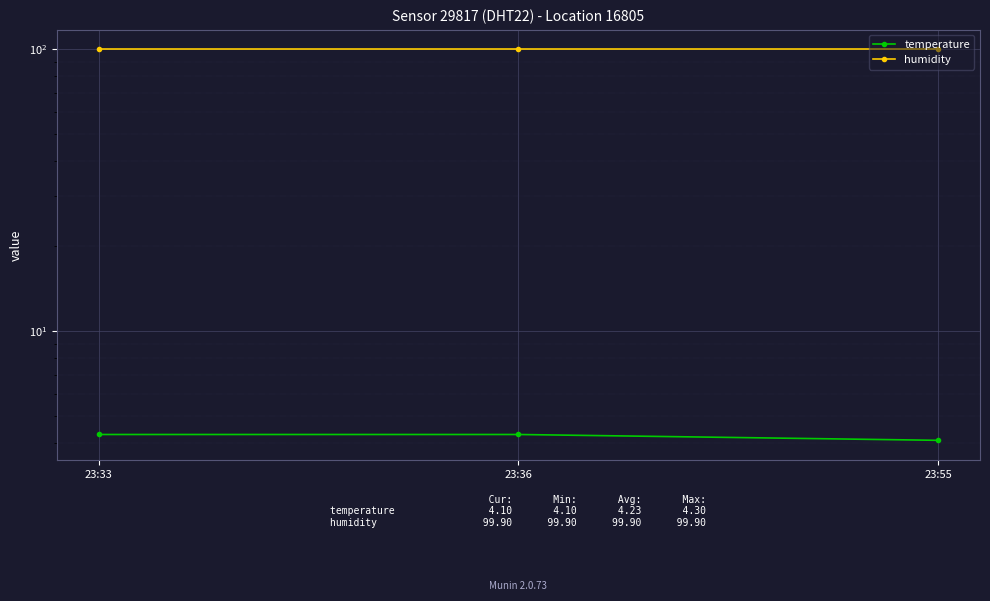

List the series in order of their overall mean, highest first.

humidity, temperature